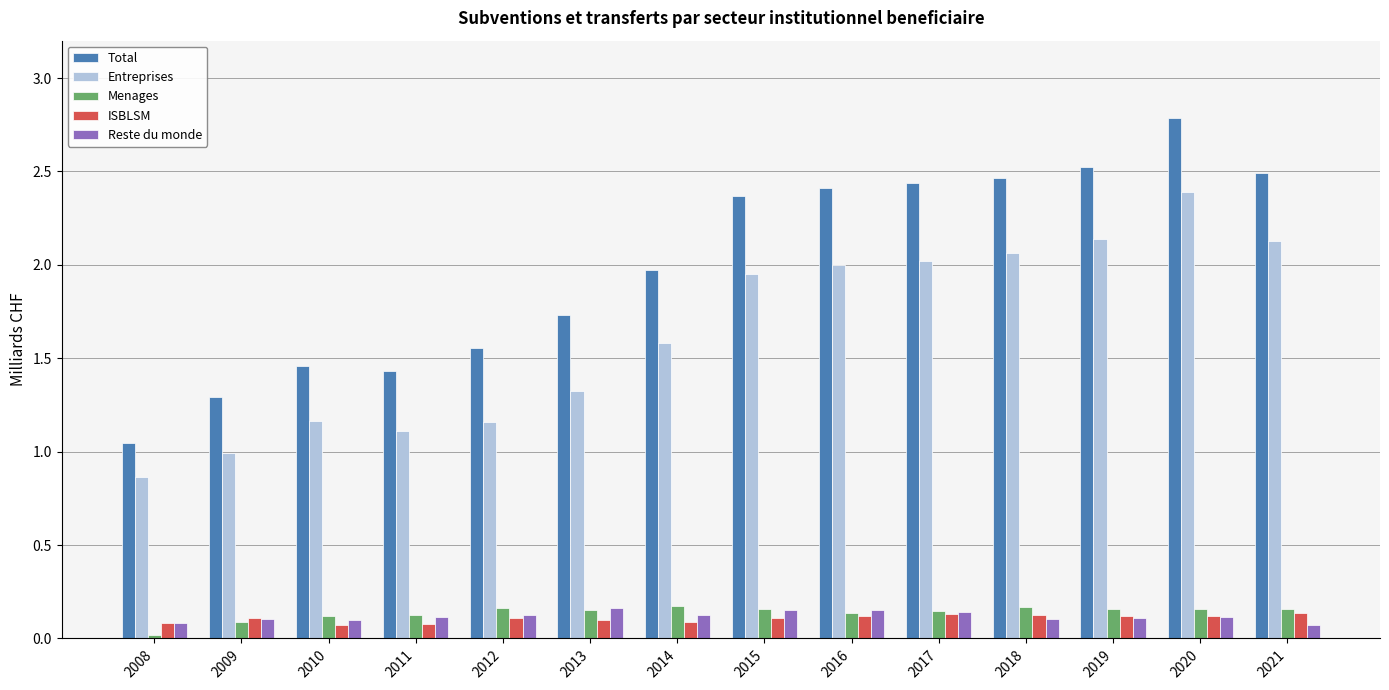

Does the chart contain any negative values?

No